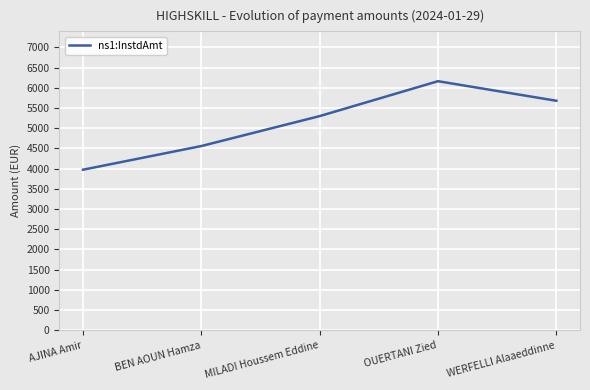

What value does the data have at BEN AOUN Hamza?

4558.1